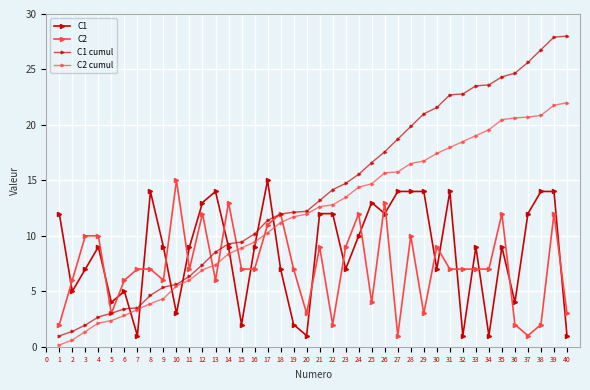

Reading left to right, transcribe all the data shown in this chart.

C1: 12.0	5.0	7.0	9.0	4.0	5.0	1.0	14.0	9.0	3.0	9.0	13.0	14.0	9.0	2.0	9.0	15.0	7.0	2.0	1.0	12.0	12.0	7.0	10.0	13.0	12.0	14.0	14.0	14.0	7.0	14.0	1.0	9.0	1.0	9.0	4.0	12.0	14.0	14.0	1.0
C2: 2.0	6.0	10.0	10.0	3.0	6.0	7.0	7.0	6.0	15.0	7.0	12.0	6.0	13.0	7.0	7.0	11.0	12.0	7.0	3.0	9.0	2.0	9.0	12.0	4.0	13.0	1.0	10.0	3.0	9.0	7.0	7.0	7.0	7.0	12.0	2.0	1.0	2.0	12.0	3.0
C1 cumul: 1.0	1.4	2.0	2.7	3.0	3.4	3.5	4.6	5.4	5.6	6.3	7.4	8.5	9.3	9.4	10.2	11.4	12.0	12.1	12.2	13.2	14.2	14.7	15.5	16.6	17.6	18.7	19.9	21.0	21.6	22.7	22.8	23.5	23.6	24.3	24.7	25.6	26.8	27.9	28.0
C2 cumul: 0.2	0.6	1.4	2.1	2.4	2.8	3.3	3.9	4.3	5.5	6.0	6.9	7.4	8.4	8.9	9.4	10.3	11.2	11.7	12.0	12.6	12.8	13.5	14.4	14.7	15.7	15.8	16.5	16.7	17.4	18.0	18.5	19.0	19.6	20.5	20.6	20.7	20.9	21.8	22.0